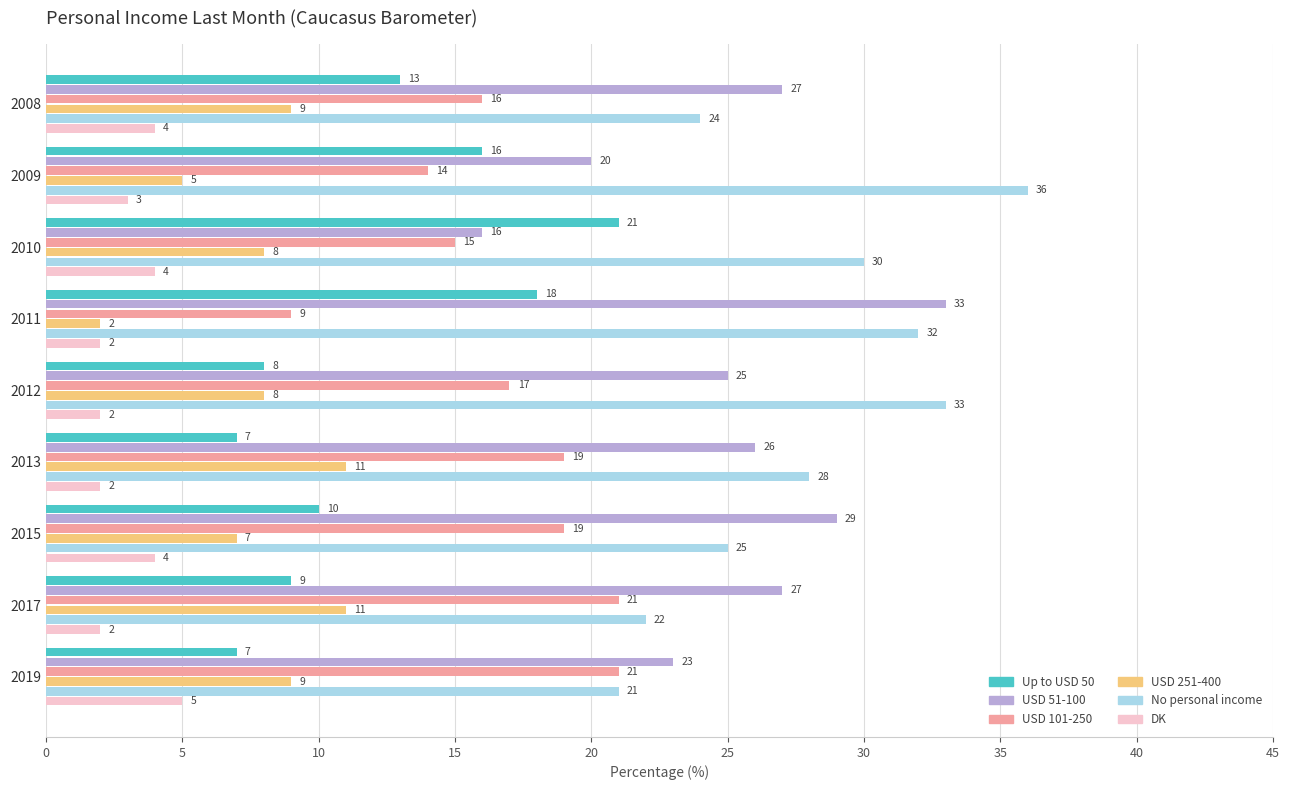

What is the sum of all No personal income values?

251